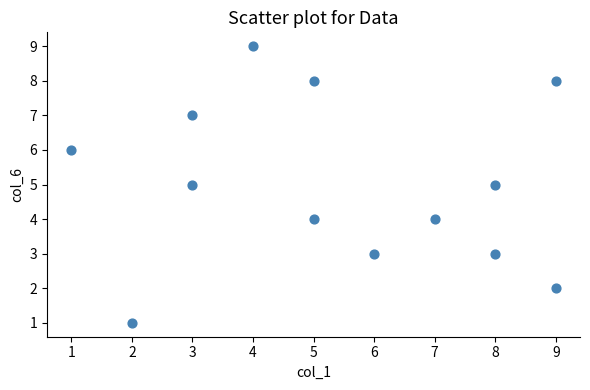

What is the range of Y values (max minus min)?

8